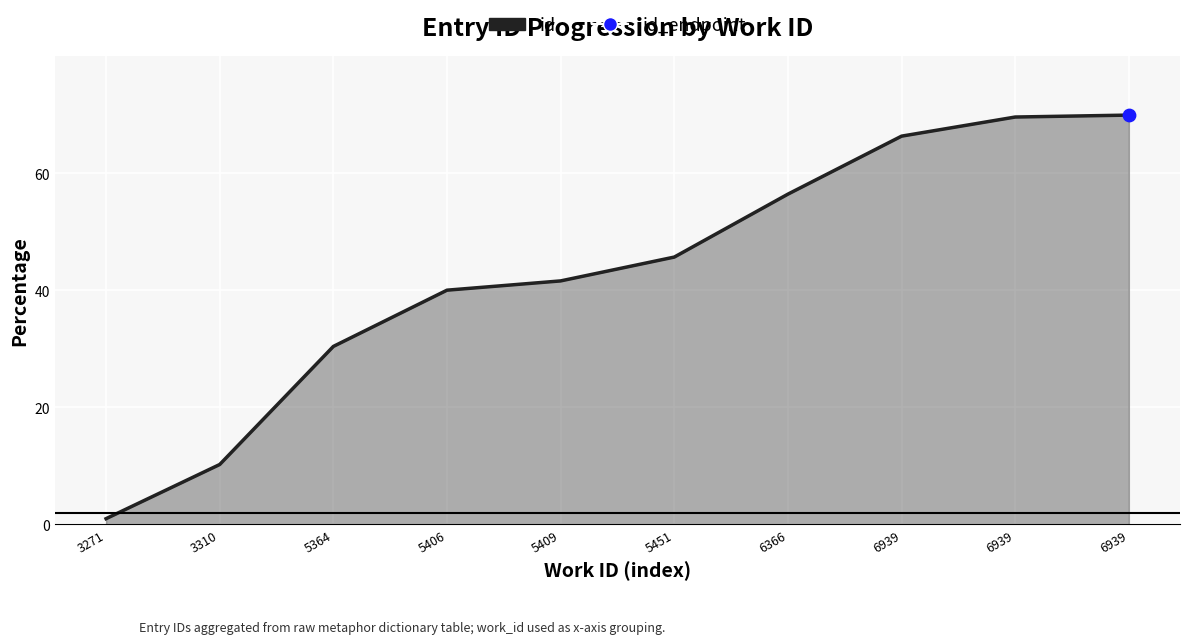

What is the ratio of the value at 6939 to the value at 5364?

2.3